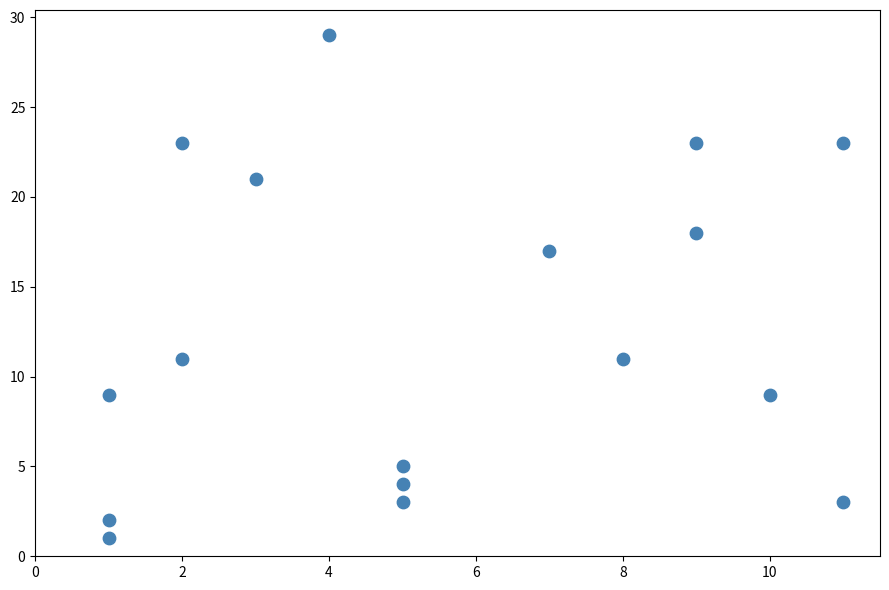

What Y value in the scatter plot is closest to 15?

17